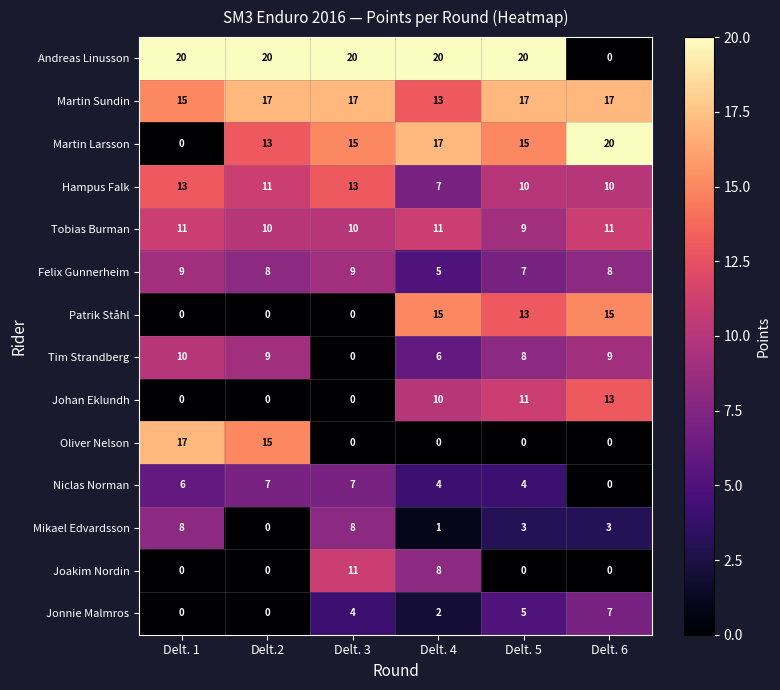

Is it true that Niclas Norman equals -4 at Delt. 6?

False